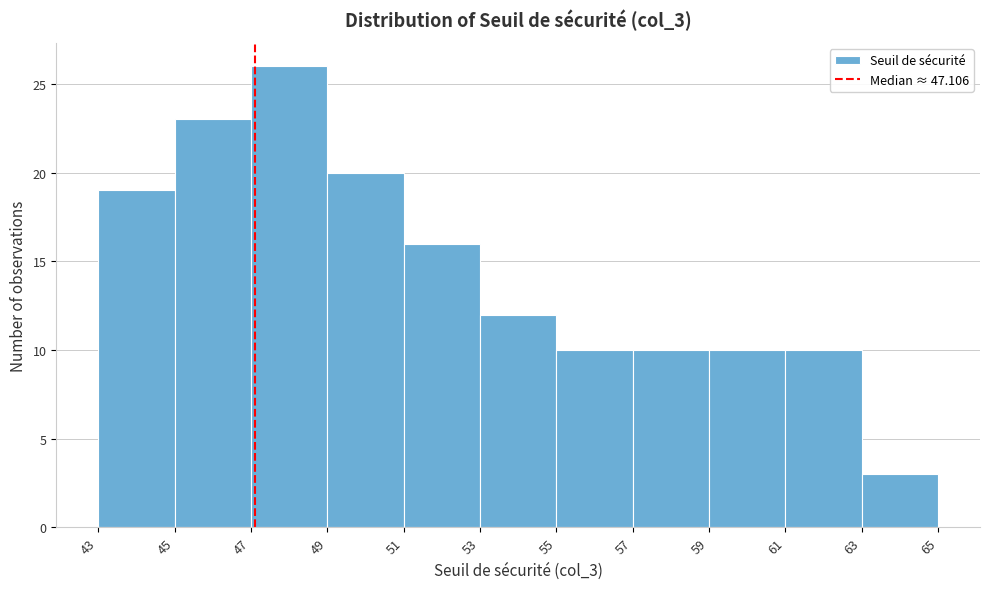

Reading left to right, transcribe this chart: for each bar, give the range it covers on the x-axis and its height. The values are not printed on the chart, so give them approximately, as read against the axis.

43 to 45: 19
45 to 47: 23
47 to 49: 26
49 to 51: 20
51 to 53: 16
53 to 55: 12
55 to 57: 10
57 to 59: 10
59 to 61: 10
61 to 63: 10
63 to 65: 3